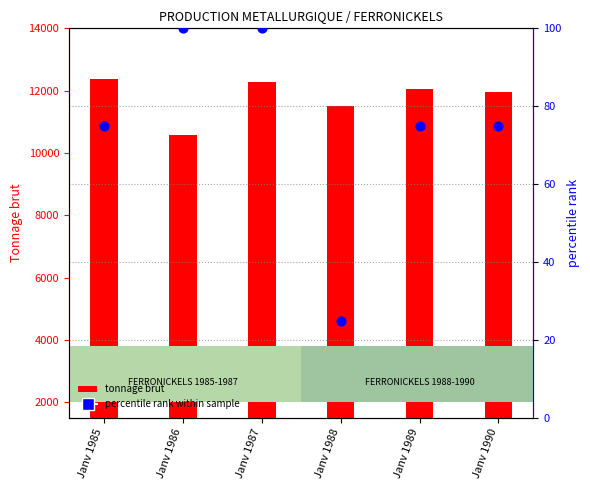

Which series reaches the minimum Y coordinate?

percentile rank within sample